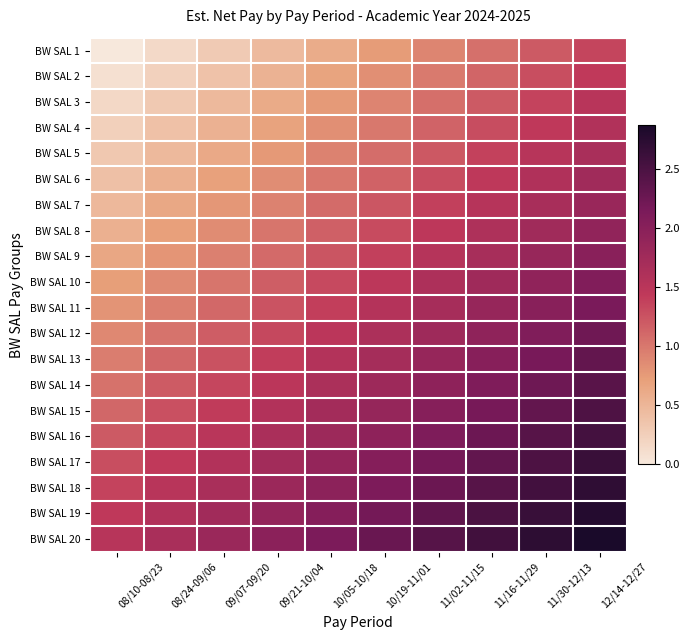

Between 09/21-10/04 and 11/16-11/29, which is larger?

11/16-11/29